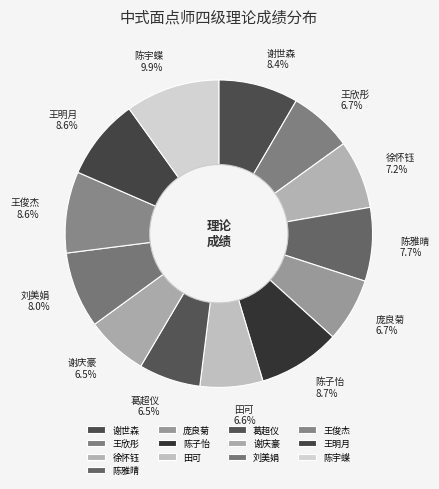

Is it true that 谢世森 is 8% of the pie?

True